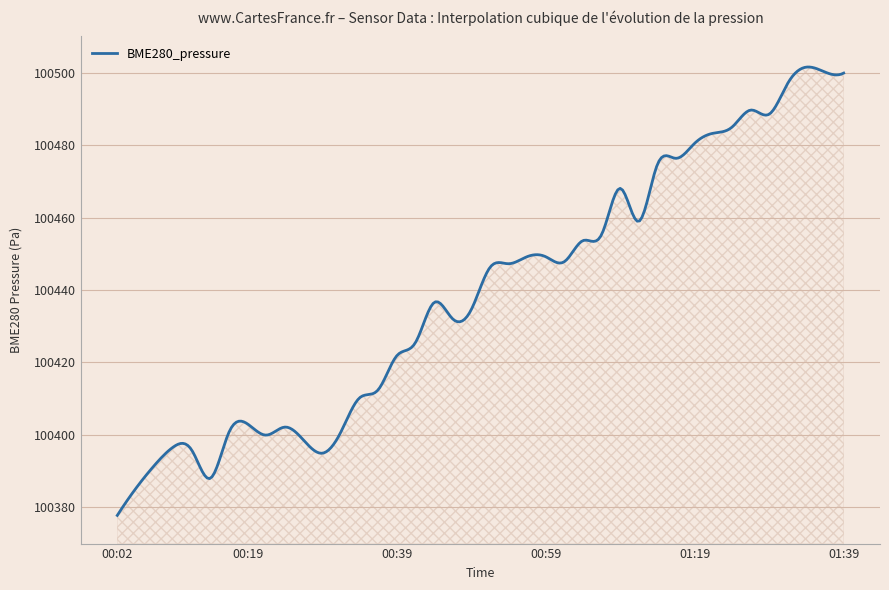

What is the maximum value shown in the chart?

100501.6